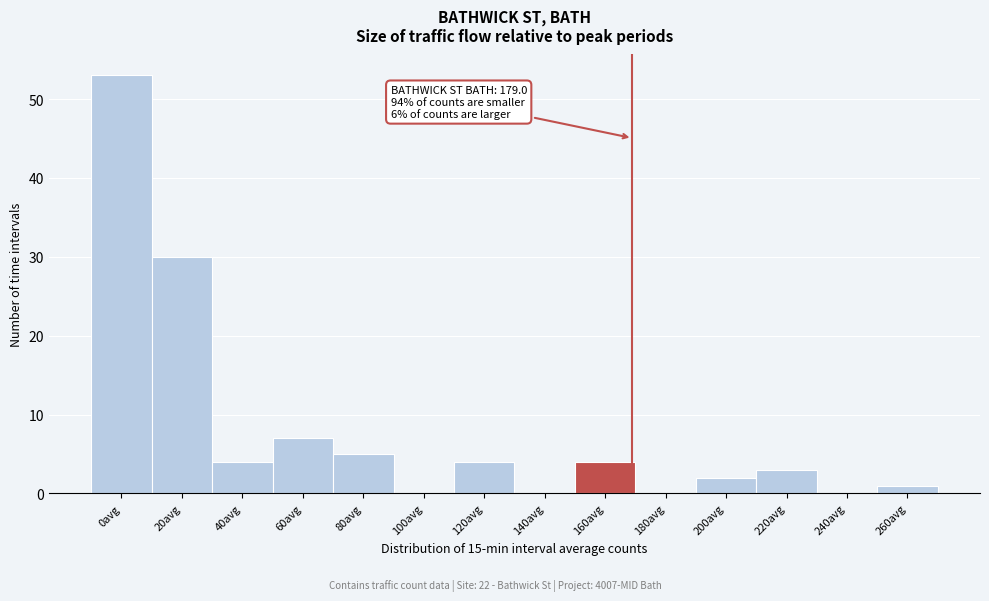

Reading right to left, list all the values displayed in this chart.

260avg=1	240avg=0	220avg=3	200avg=2	180avg=0	160avg=4	140avg=0	120avg=4	100avg=0	80avg=5	60avg=7	40avg=4	20avg=30	0avg=53